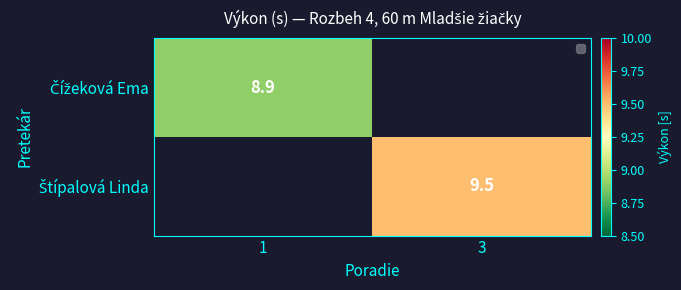

At which category does the chart reach its minimum across all series?

1